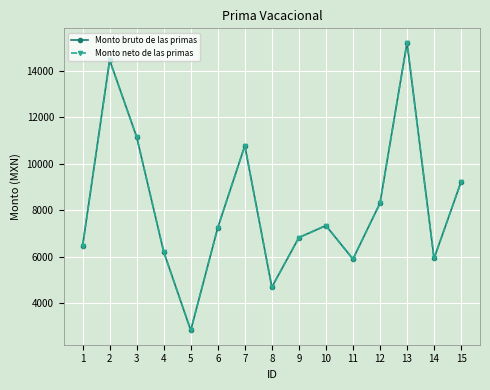

What is the sum of all Monto neto de las primas values?

122591.6